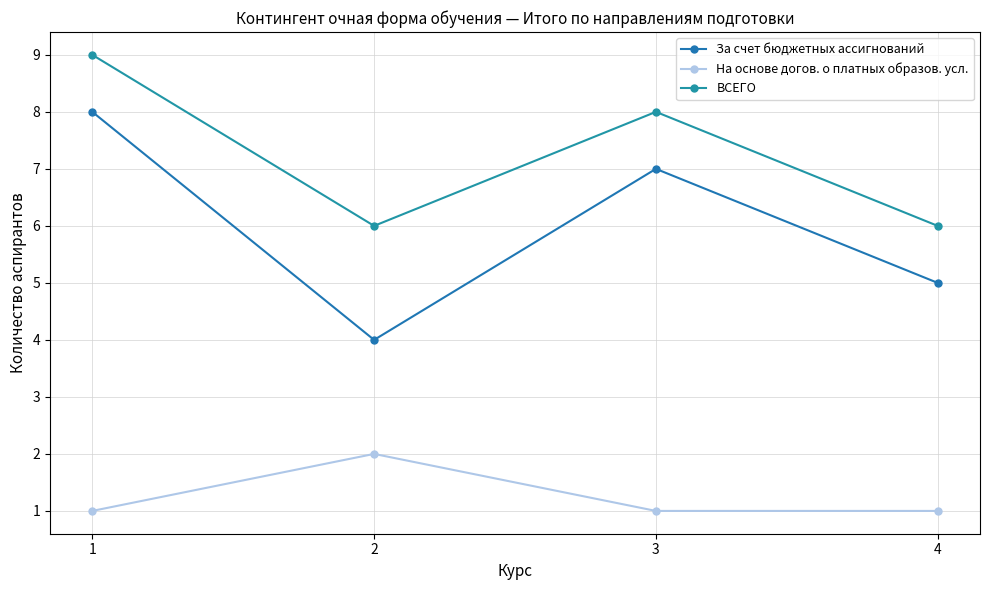

How many lines are shown in the chart?

3